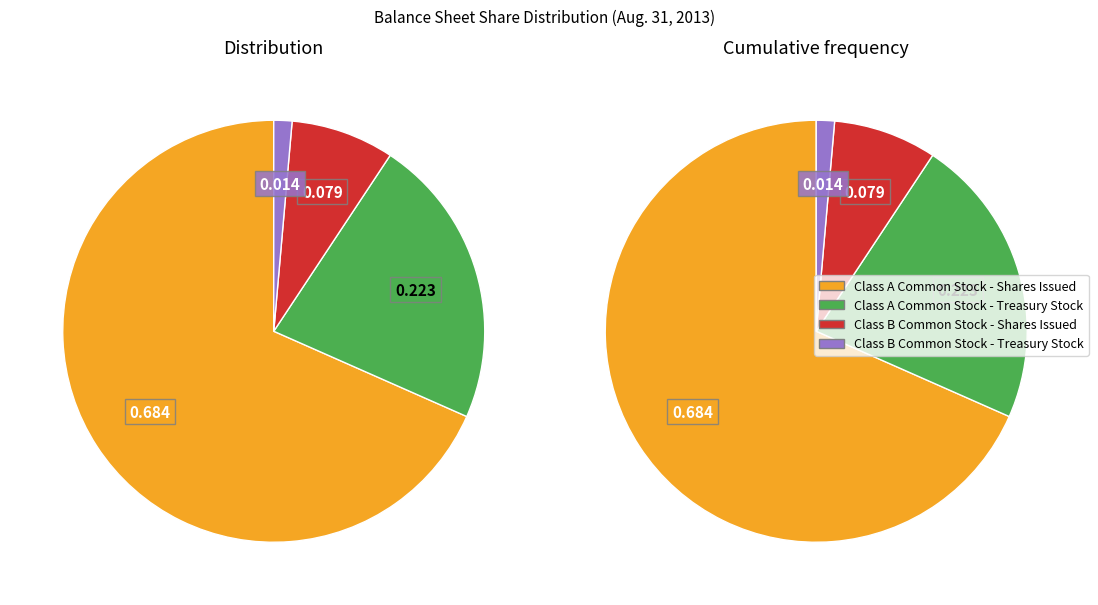

Is it true that Class B Common Stock - Treasury Stock is 11% of the pie?

False